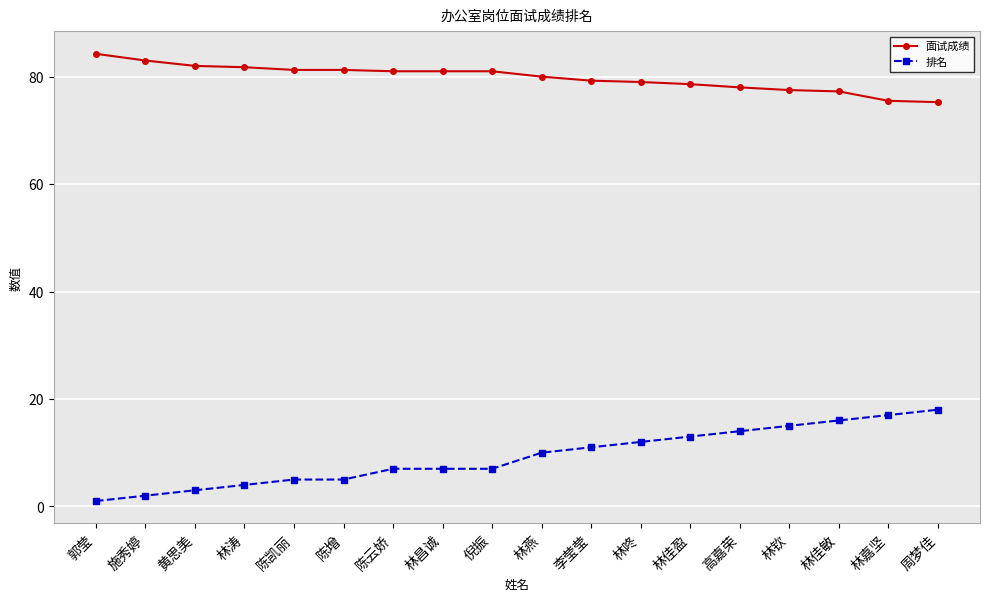

What are all the series names shown in the legend?

面试成绩, 排名